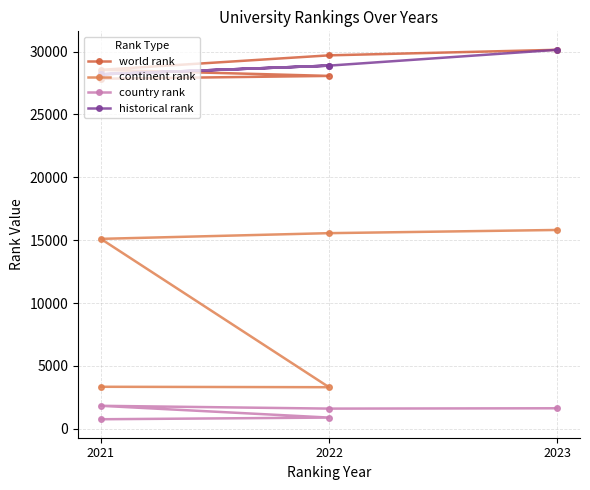

What is the difference between the maximum and minimum values in the country rank series?

1069.0